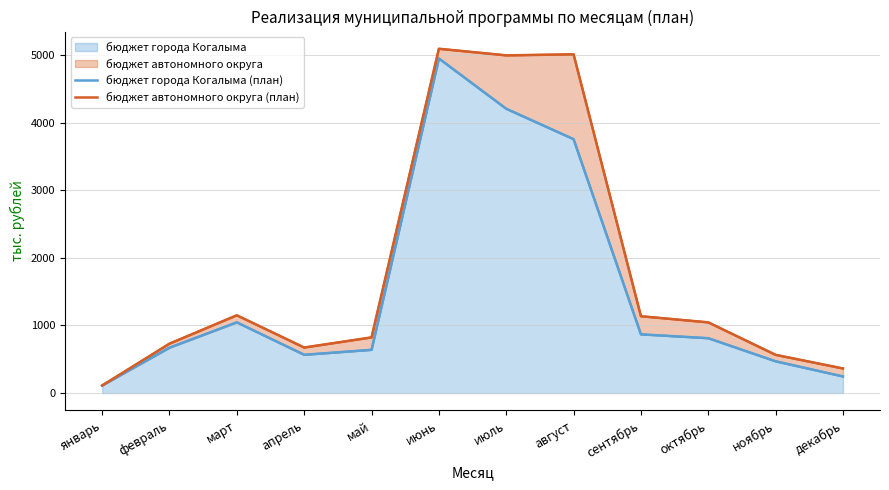

What is the label of the 12th point from the left?

декабрь